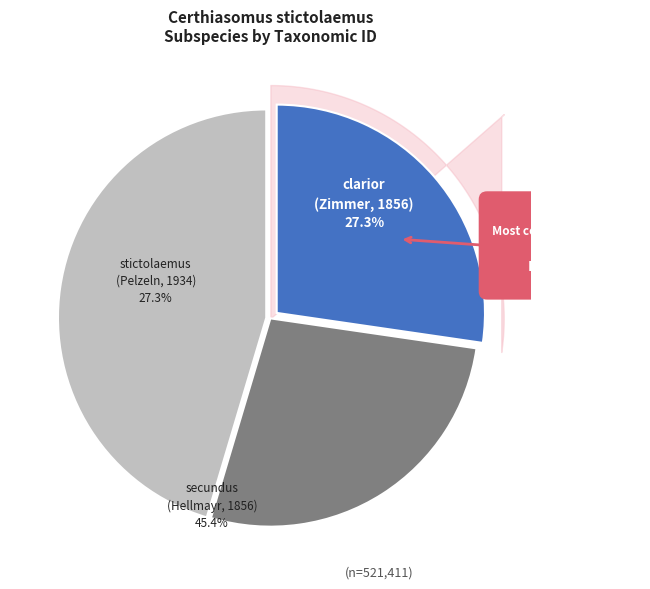

To the nearest percent, what is the difference between the Certhiasomus stictolaemus secundus and Certhiasomus stictolaemus clarior slice percentages?

18%